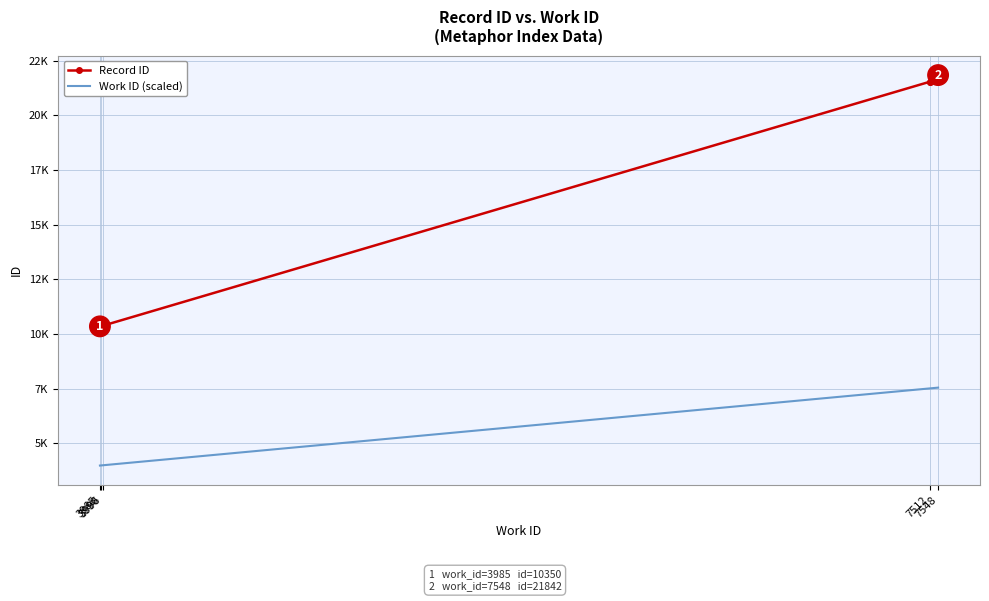

Is it true that Work ID (scaled) equals 13522 at 7548?

False